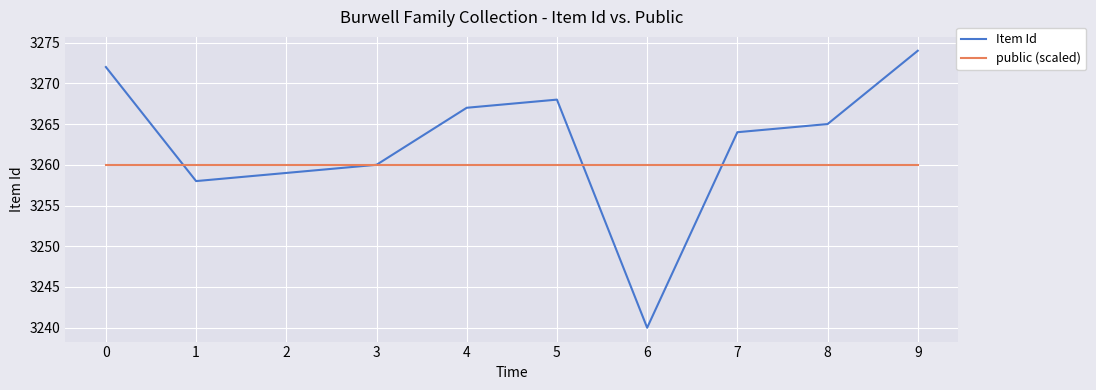

Reading left to right, list all the values displayed in this chart.

Item Id: 3272	3258	3259	3260	3267	3268	3240	3264	3265	3274
public (scaled): 3260	3260	3260	3260	3260	3260	3260	3260	3260	3260